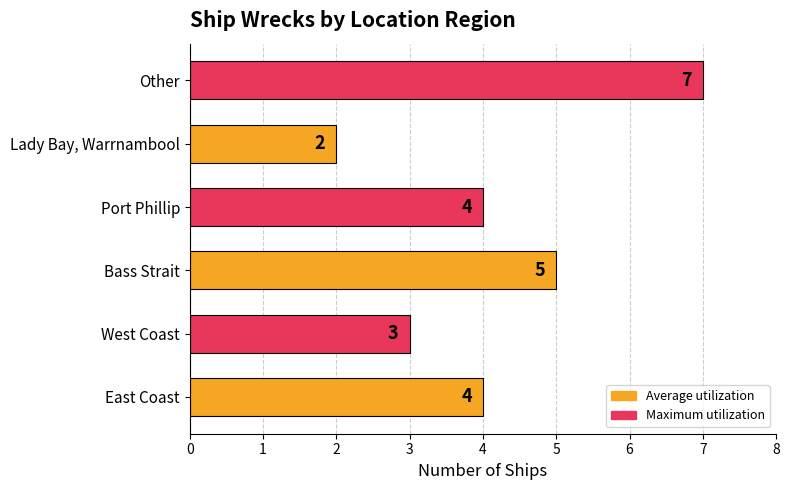

What is the smallest value displayed?

2